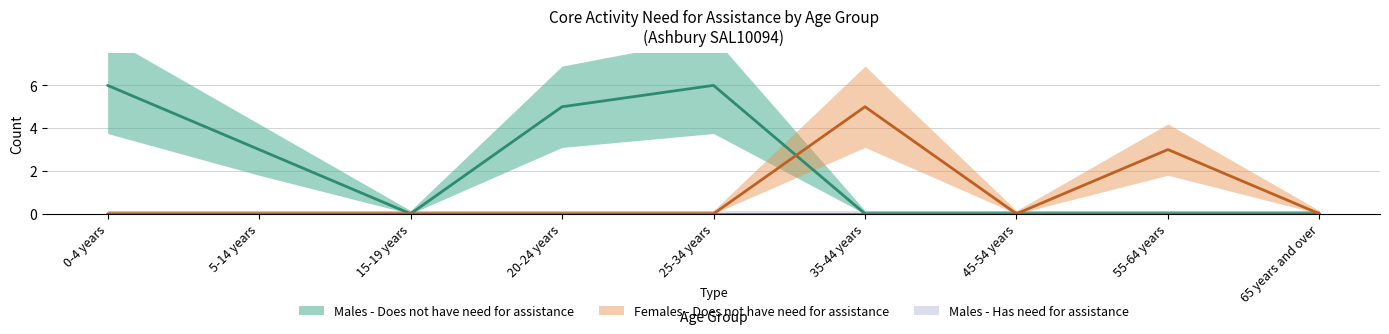

Is this an area chart (filled region under the line)?

No